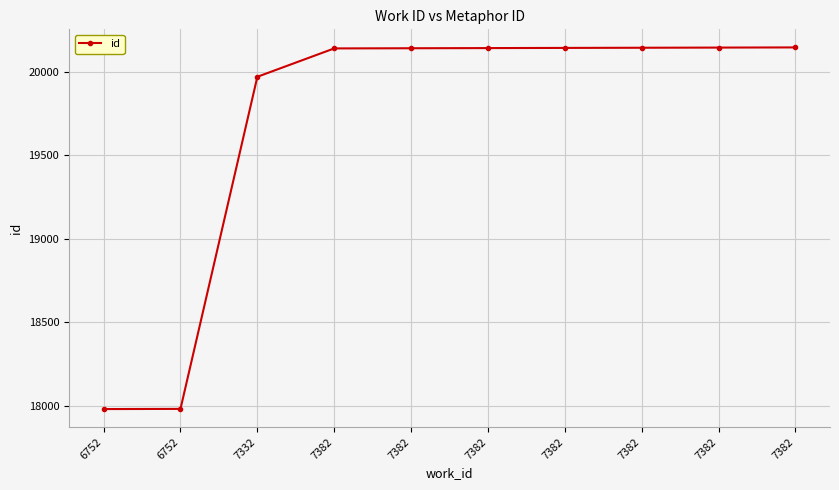

What is the value of the 1st point from the left?

17979